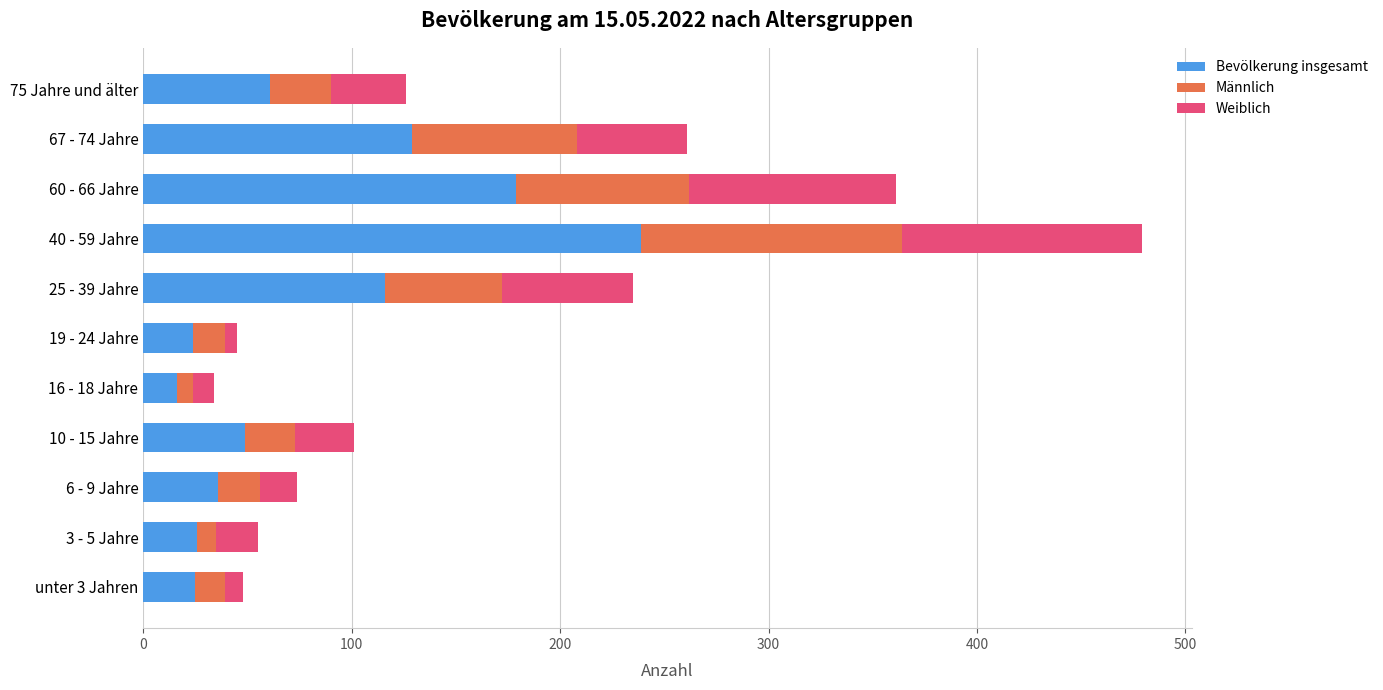

The Bevölkerung insgesamt series shows 267 at 60 - 66 Jahre. True or false?

False